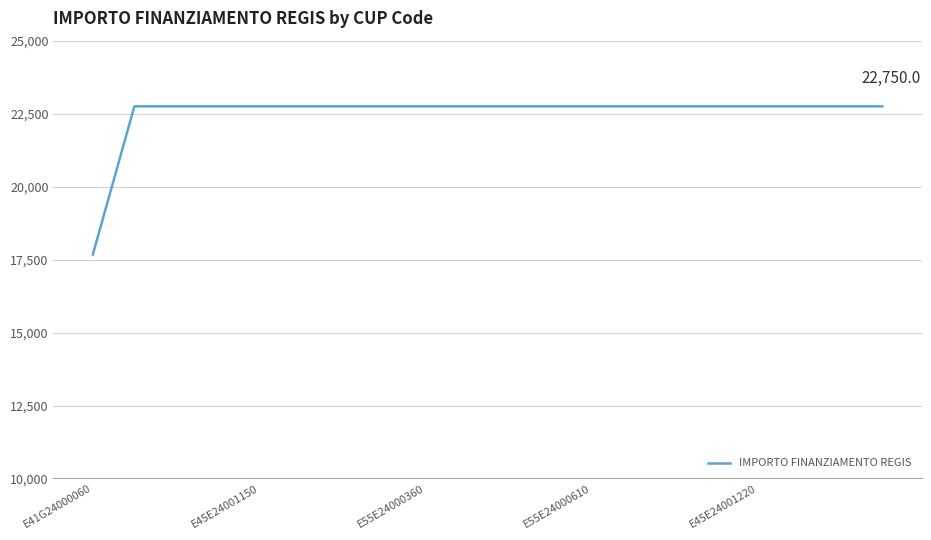

What is the maximum value shown in the chart?

22750.0